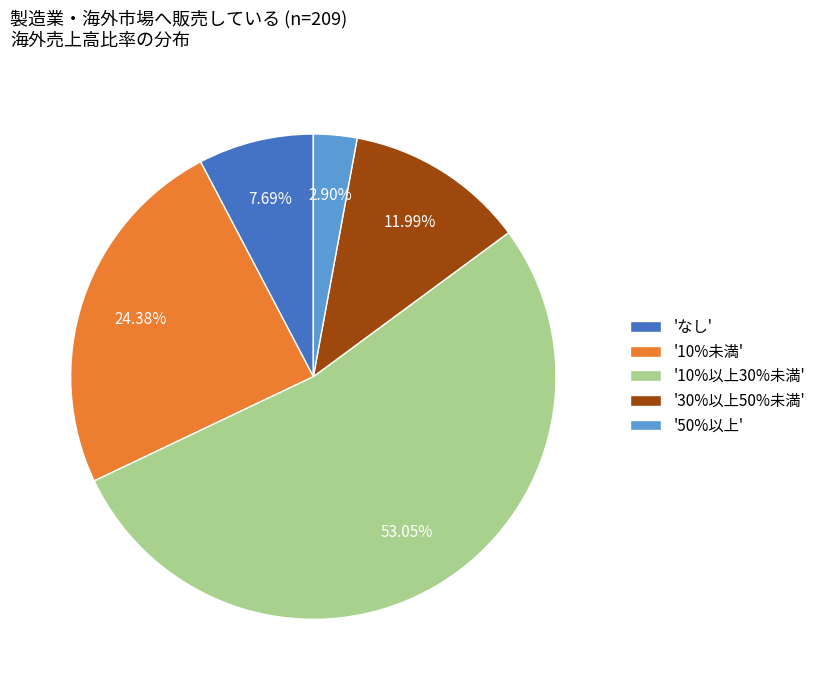

How many segments does this pie chart have?

5